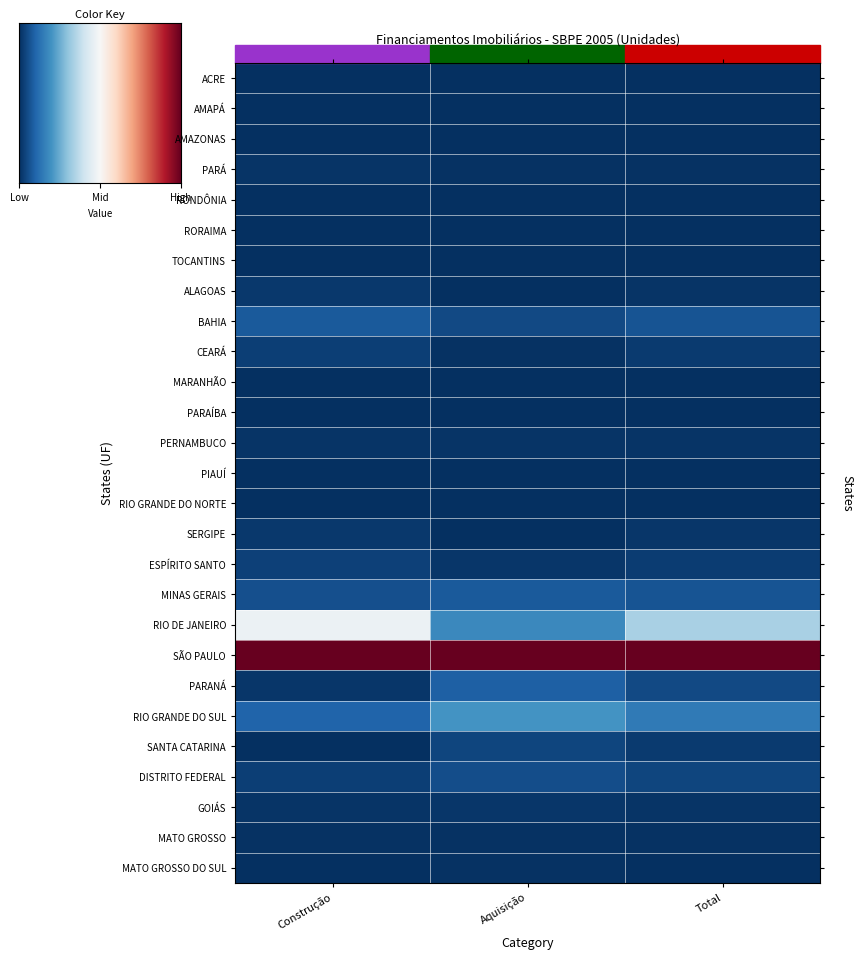

What is the greatest value displayed?

1.0